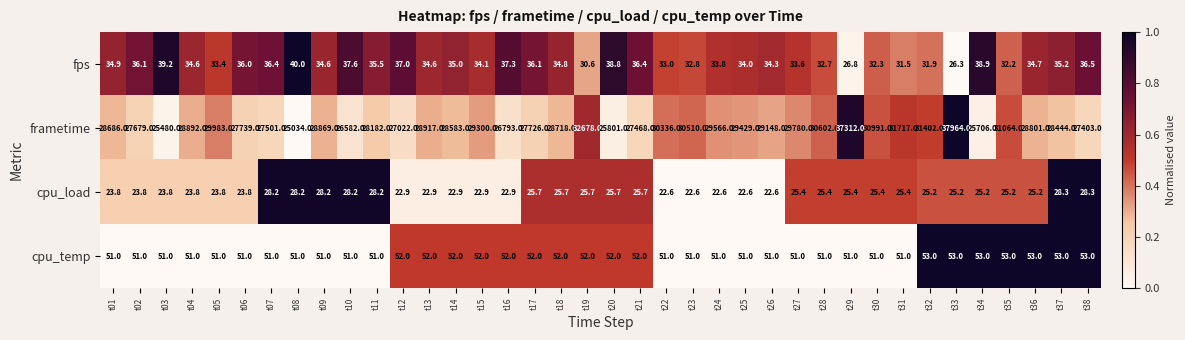

What is the sum of the cpu_load values at t21 and t33?

50.9